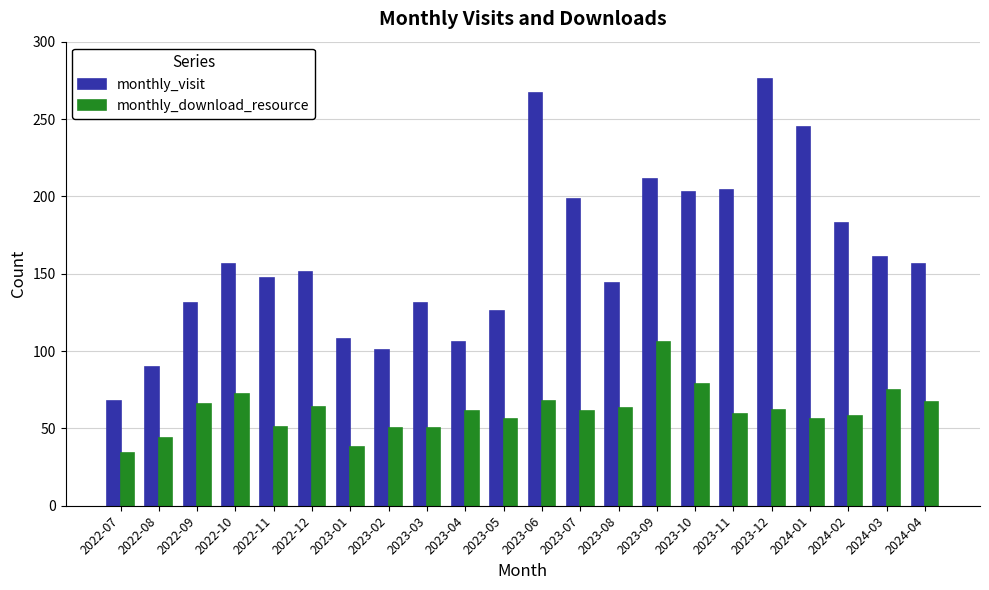

What is the label of the 22nd bar from the left?

2024-04